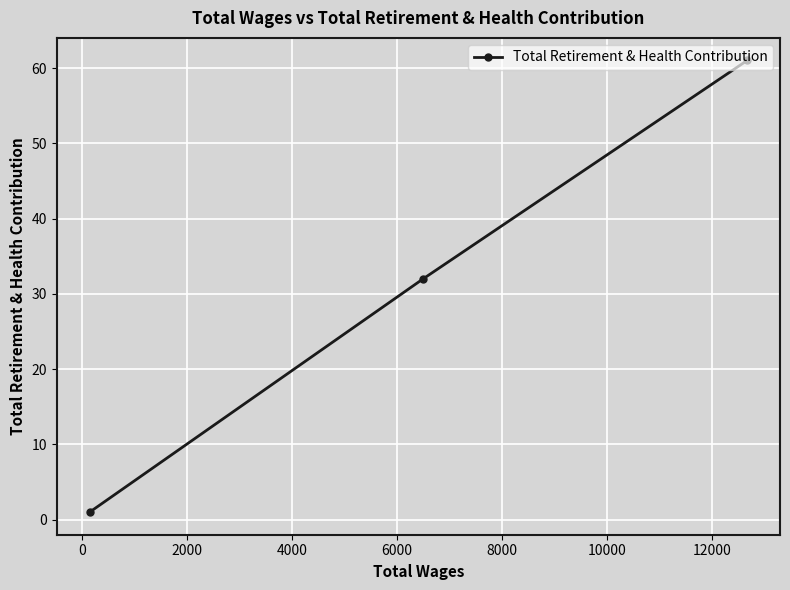

What is the value of the 3rd point from the left?

61